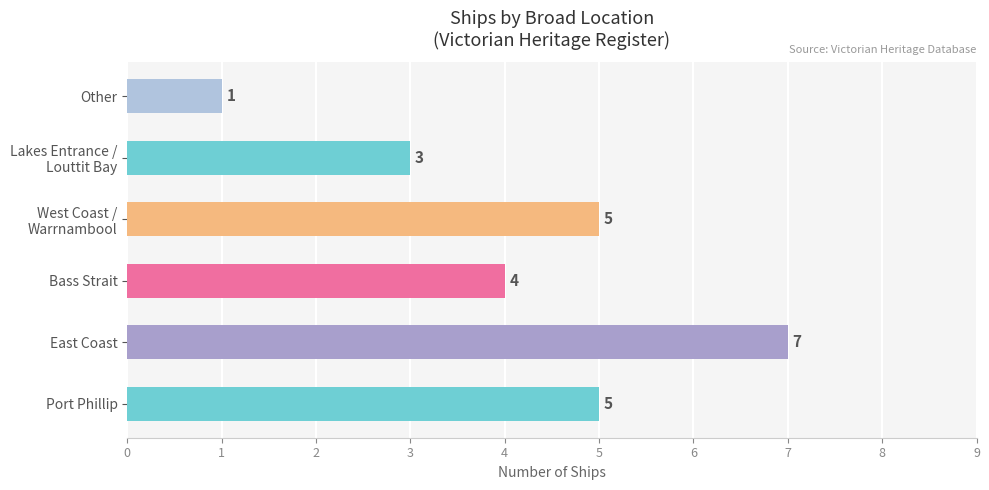

How many bars are there in total?

6